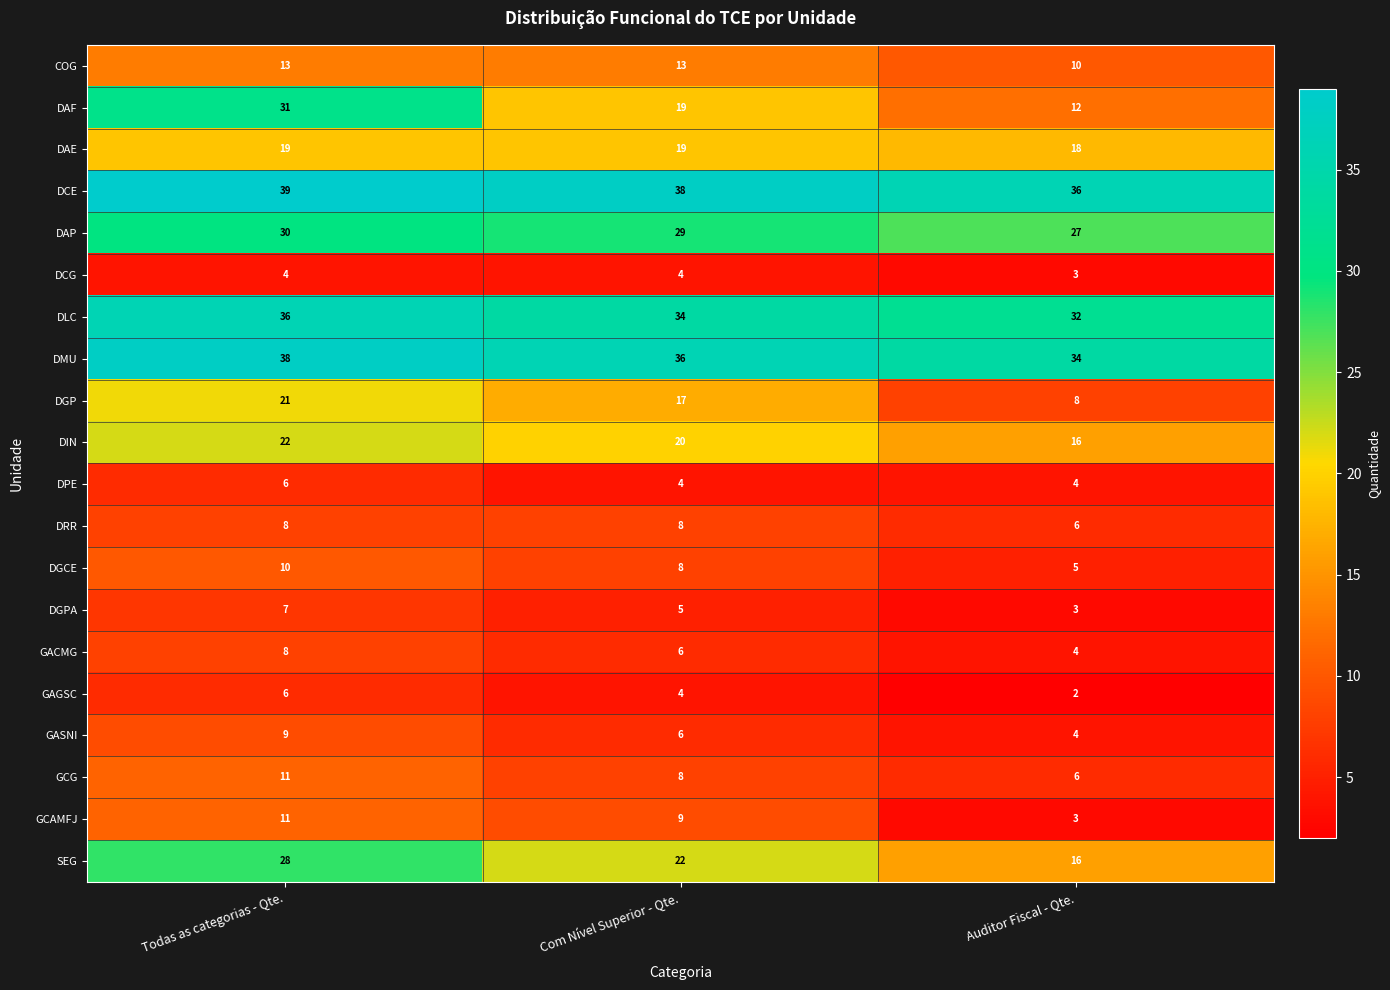

Is it true that DMU equals 36 at Com Nível Superior - Qte.?

True